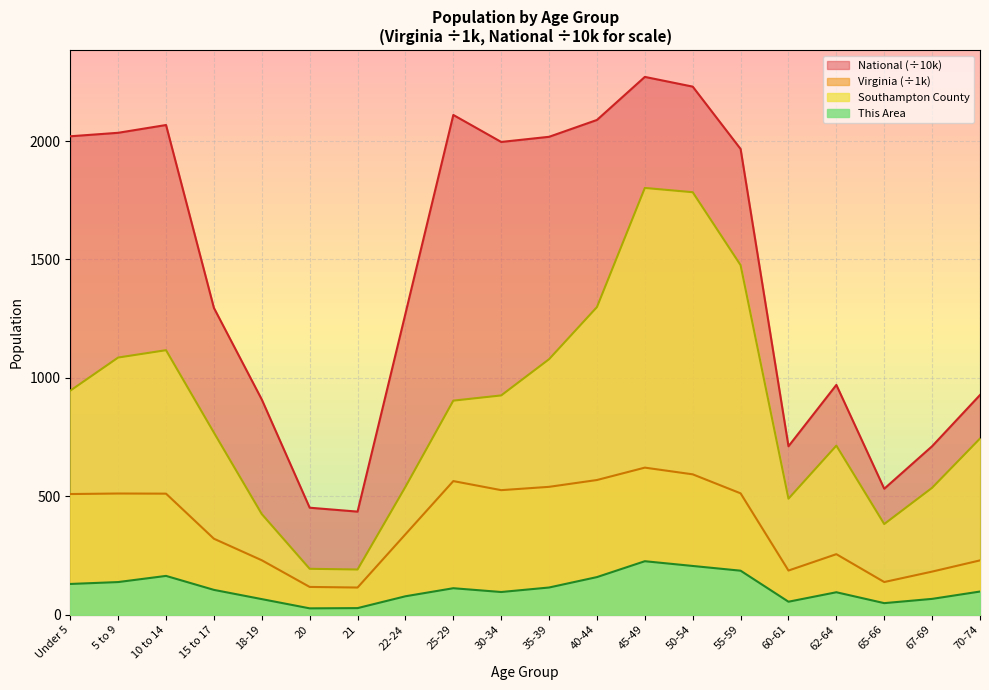

Which series has the widest spread of values?

National (÷10k)